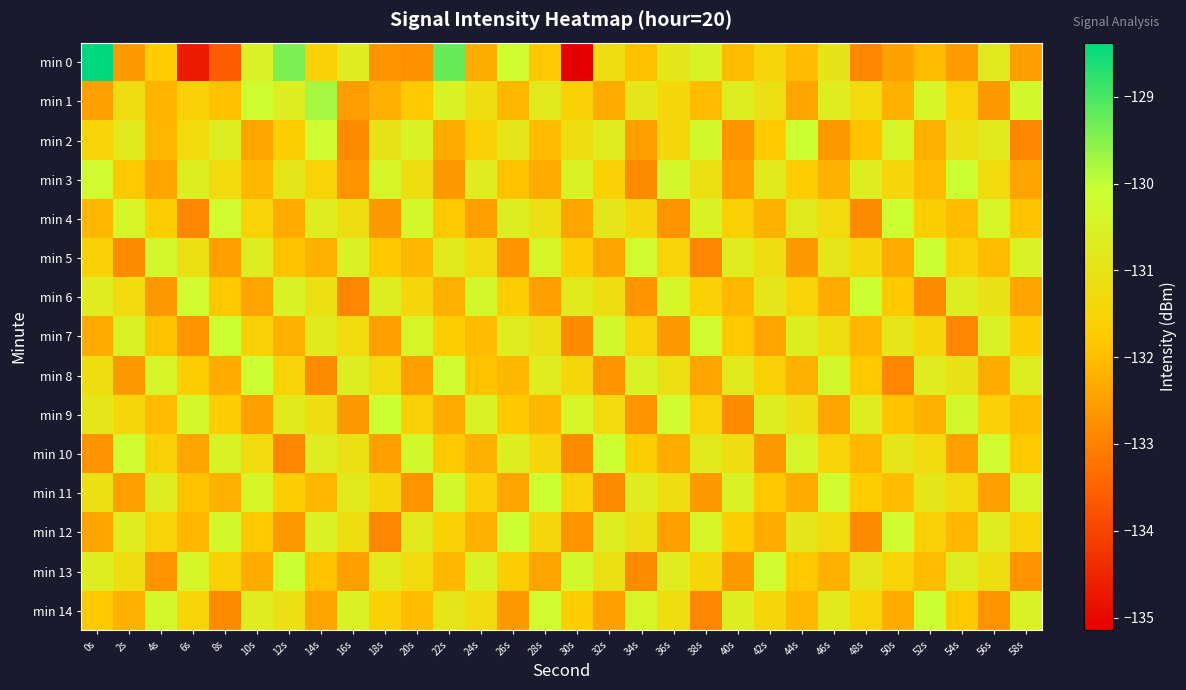

Which series has the widest spread of values?

min 0